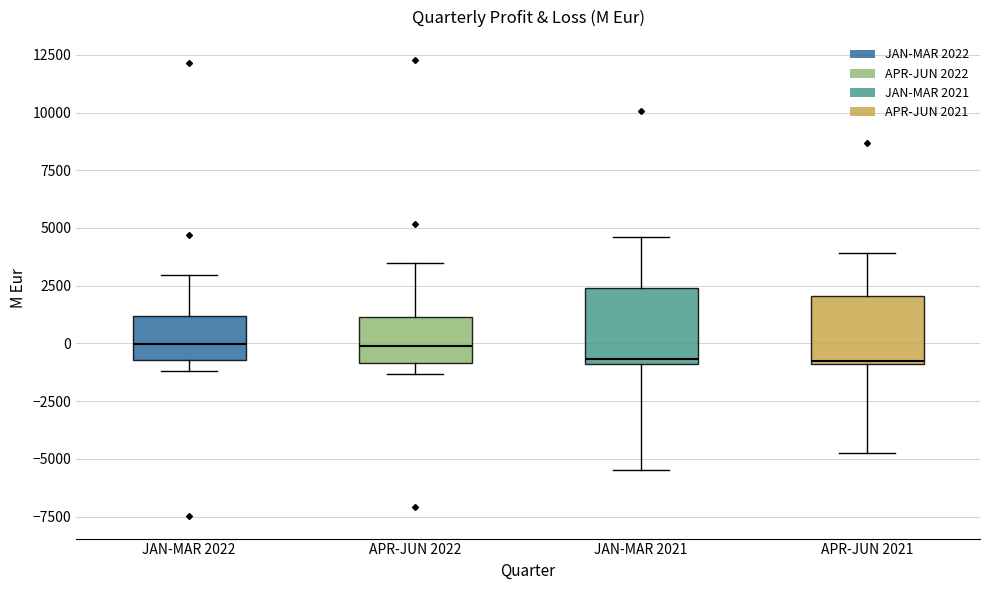

Reading left to right, read every box against the y-axis: the position of its median line, the range the box covers, and the ends of its whiskers. The values are not printed on the chart, so give them approximately, as read against the axis.

JAN-MAR 2022: median 0, box -500 to 1000, whiskers -1000 to 3000
APR-JUN 2022: median 0, box -1000 to 1000, whiskers -1500 to 3500
JAN-MAR 2021: median -500, box -1000 to 2500, whiskers -5500 to 4500
APR-JUN 2021: median -500, box -1000 to 2000, whiskers -5000 to 4000